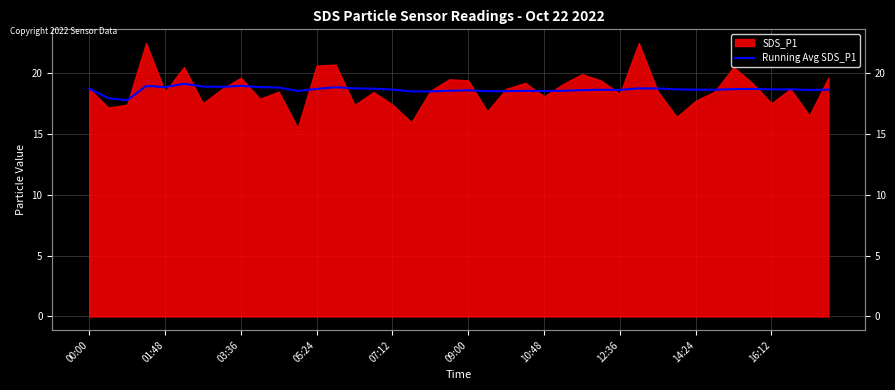

What is the average value?

18.7